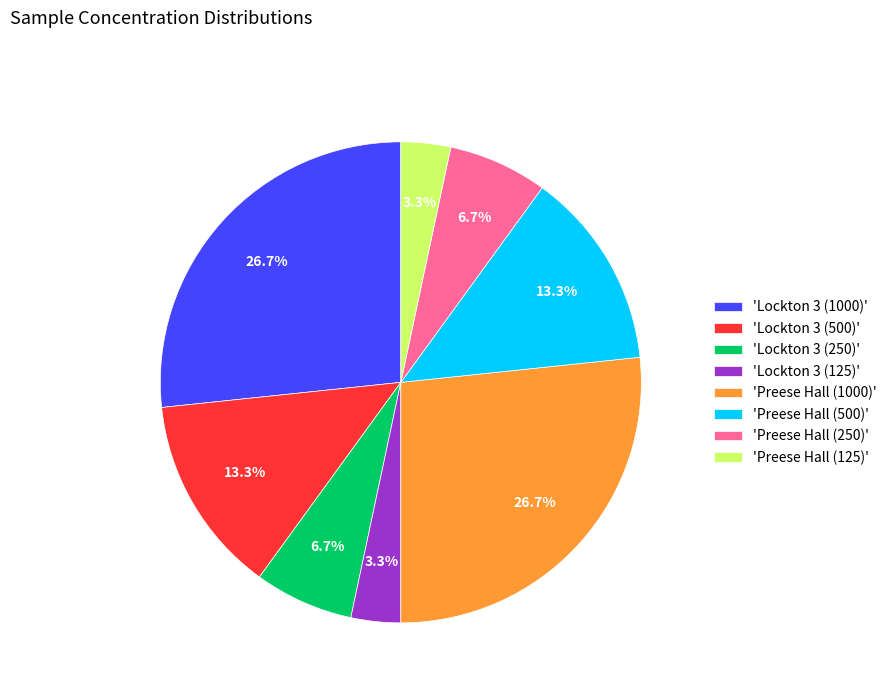

Does any single category account for the majority?

No